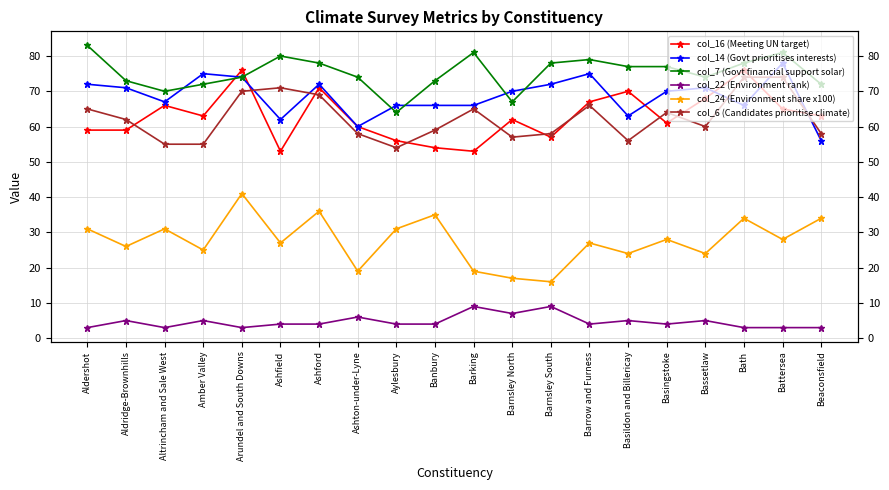

Reading left to right, list all the values displayed in this chart.

col_16 (Meeting UN target): 59	59	66	63	76	53	71	60	56	54	53	62	57	67	70	61	68	76	65	63
col_14 (Govt prioritises interests): 72	71	67	75	74	62	72	60	66	66	66	70	72	75	63	70	71	66	78	56
col_7 (Govt financial support solar): 83	73	70	72	74	80	78	74	64	73	81	67	78	79	77	77	74	78	81	72
col_22 (Environment rank): 3	5	3	5	3	4	4	6	4	4	9	7	9	4	5	4	5	3	3	3
col_24 (Environment share x100): 31	26	31	25	41	27	36	19	31	35	19	17	16	27	24	28	24	34	28	34
col_6 (Candidates prioritise climate): 65	62	55	55	70	71	69	58	54	59	65	57	58	66	56	64	60	74	74	58